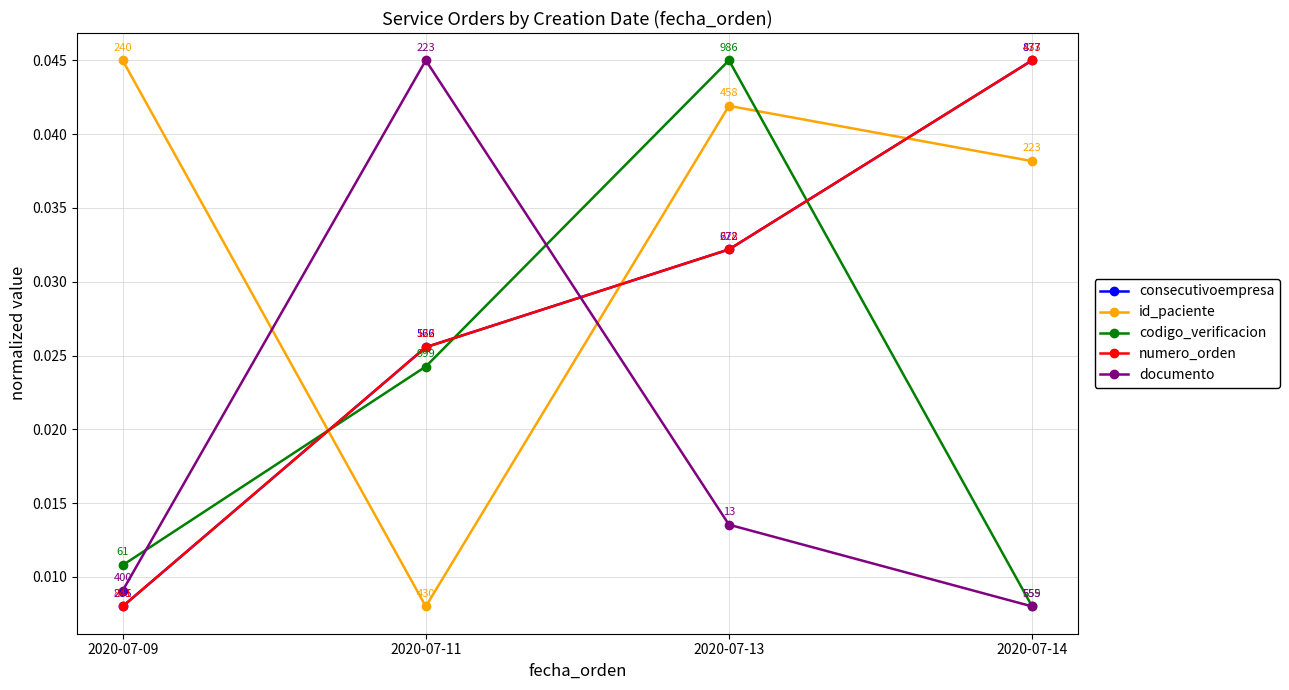

Count the numero_orden values in the range 0 to 1.

4